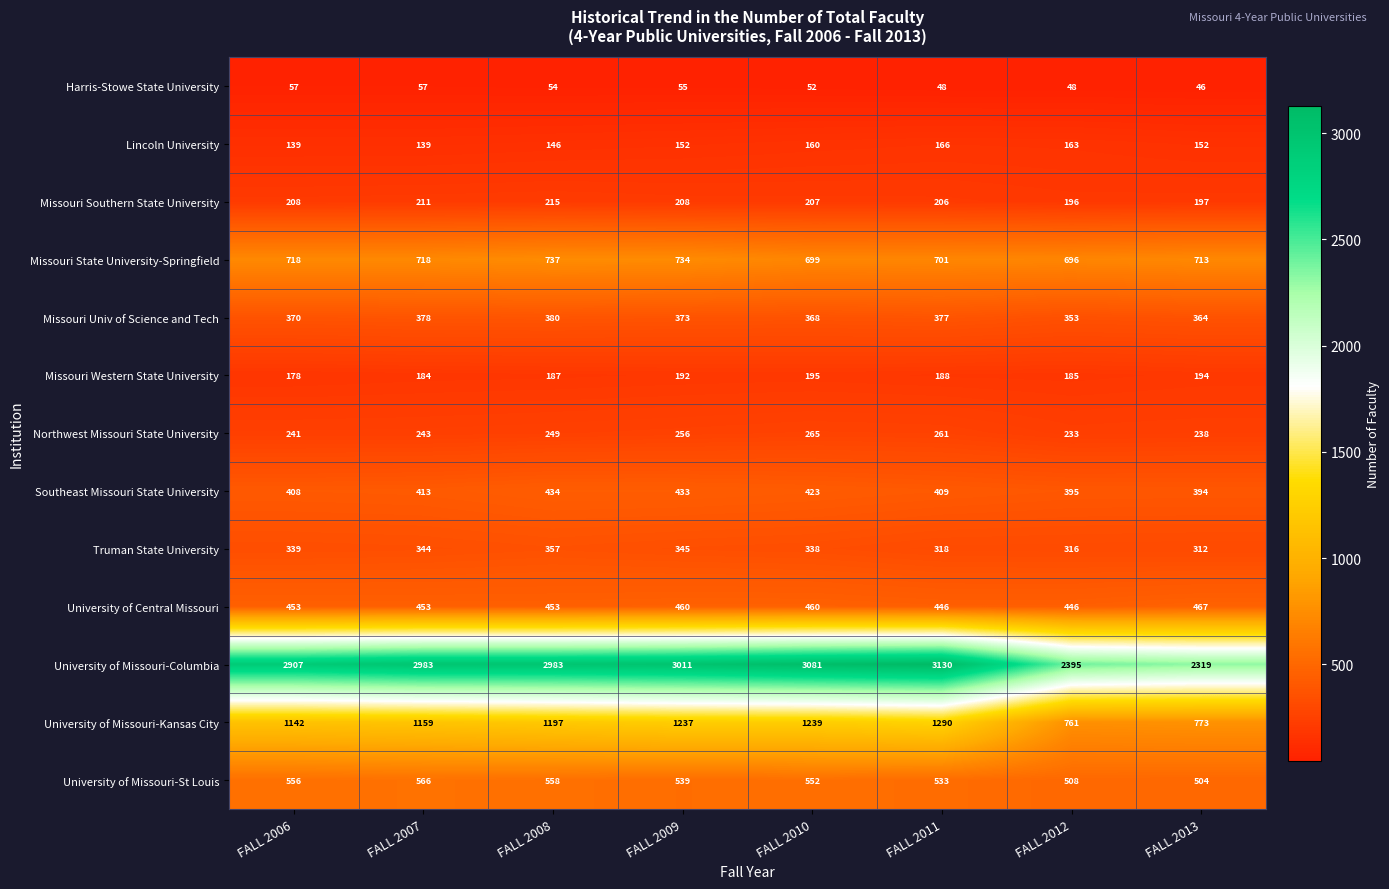

Rank the series at FALL 2009 from lowest to highest value.

Harris-Stowe State University, Lincoln University, Missouri Western State University, Missouri Southern State University, Northwest Missouri State University, Truman State University, Missouri Univ of Science and Tech, Southeast Missouri State University, University of Central Missouri, University of Missouri-St Louis, Missouri State University-Springfield, University of Missouri-Kansas City, University of Missouri-Columbia